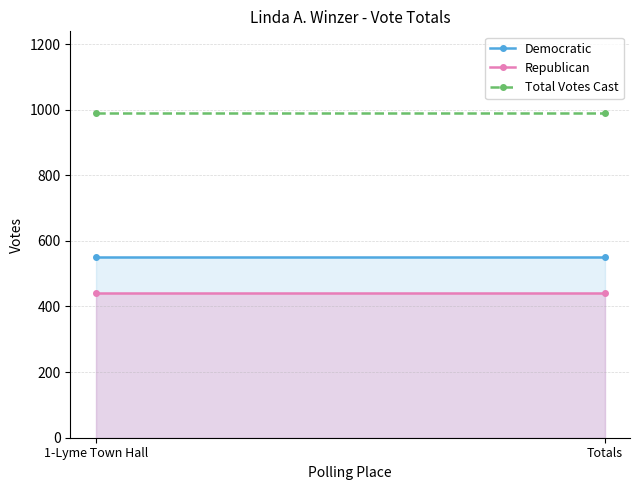

Reading left to right, extract all data points from this chart.

Democratic: 1-Lyme Town Hall=551	Totals=551
Republican: 1-Lyme Town Hall=440	Totals=440
Total Votes Cast: 1-Lyme Town Hall=991	Totals=991